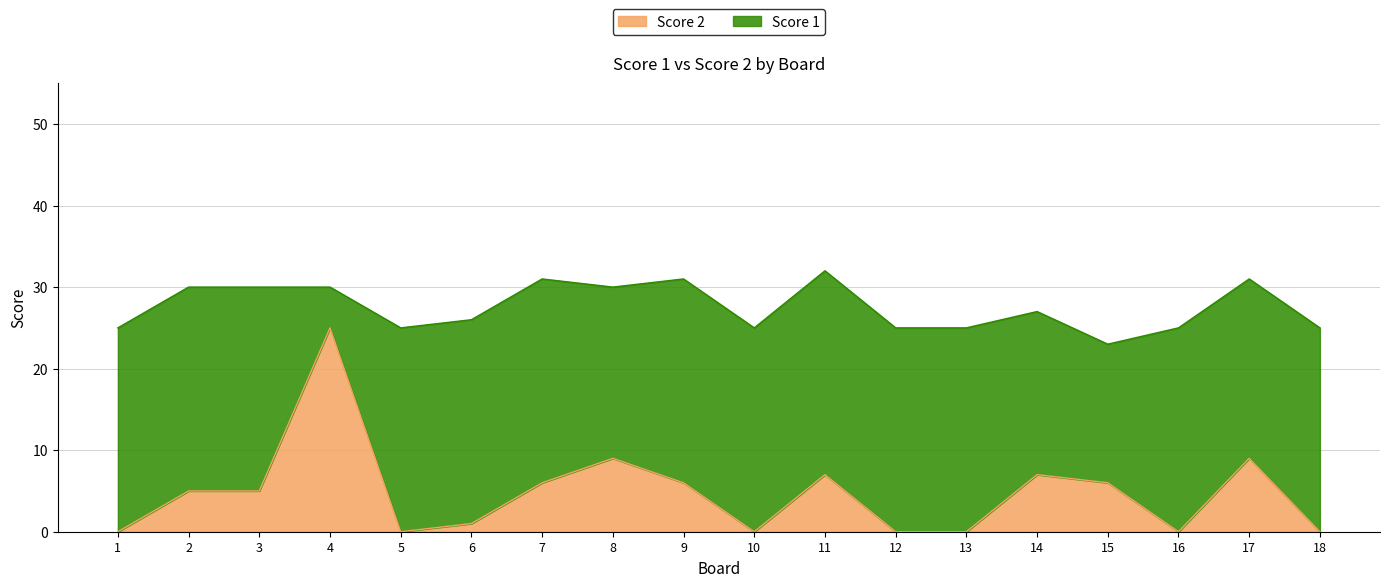

What is the value of the 17th point from the left?

9